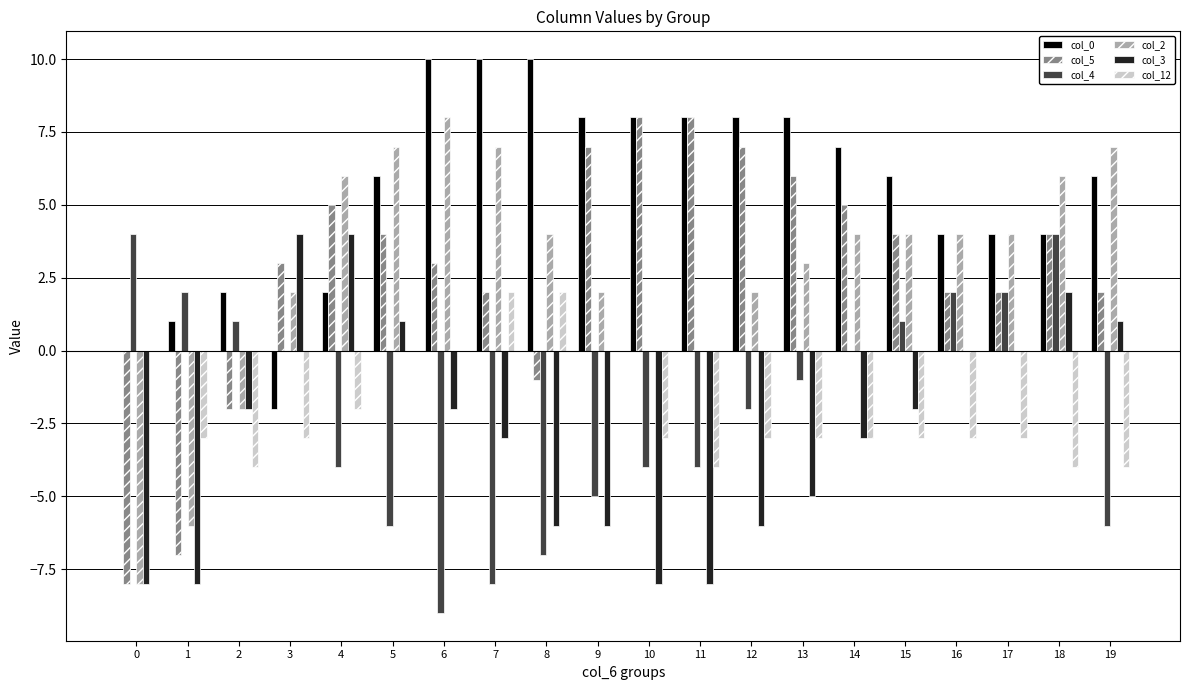

Is the value of col_5 at 7 greater than the value of col_2 at 5?

No